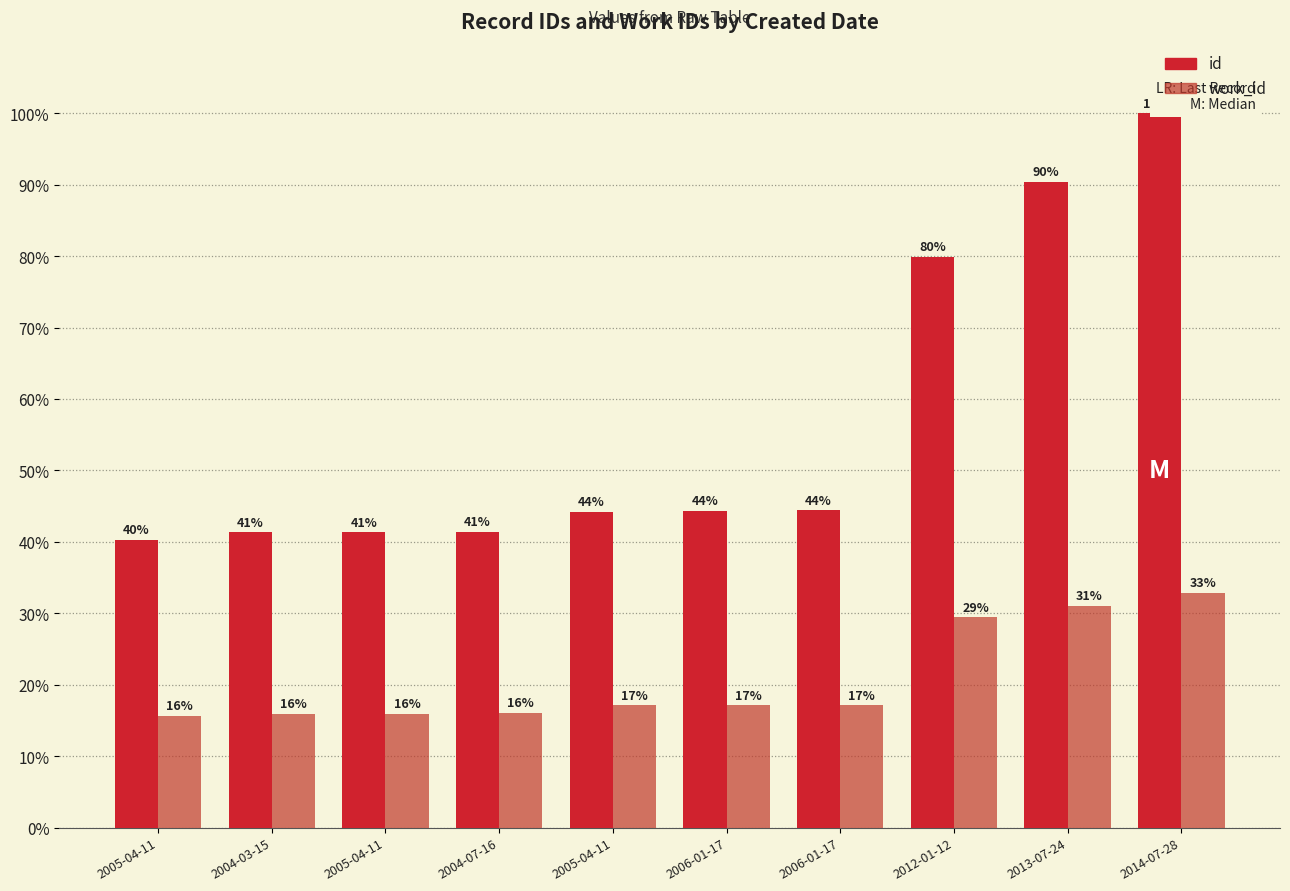

How many bars are there in total?

20